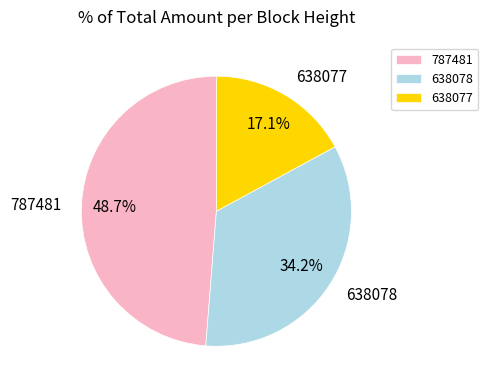

Do 638078 and 638077 together represent more than half of the pie?

Yes